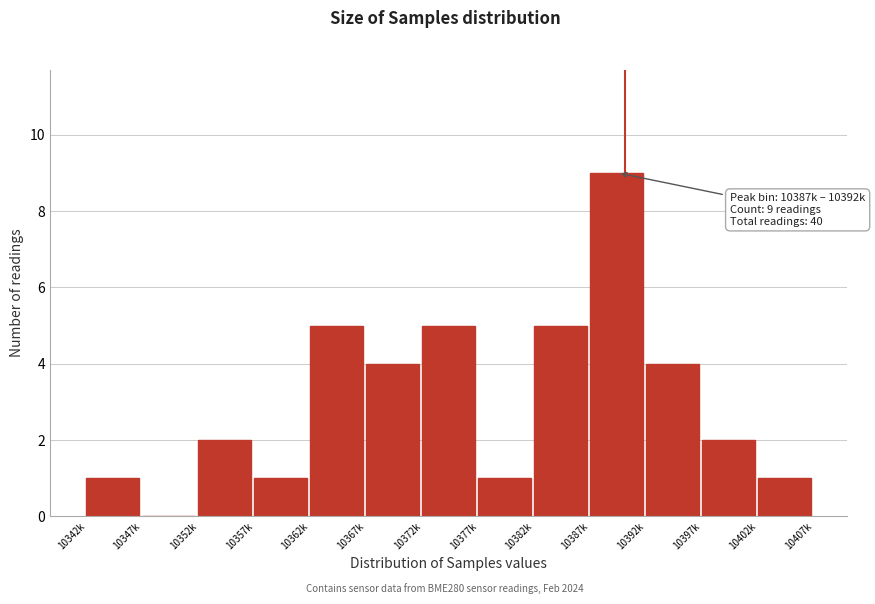

Reading left to right, what are all the values shown in this chart?

10342k=1	10347k=0	10352k=2	10357k=1	10362k=5	10367k=4	10372k=5	10377k=1	10382k=5	10387k=9	10392k=4	10397k=2	10402k=1